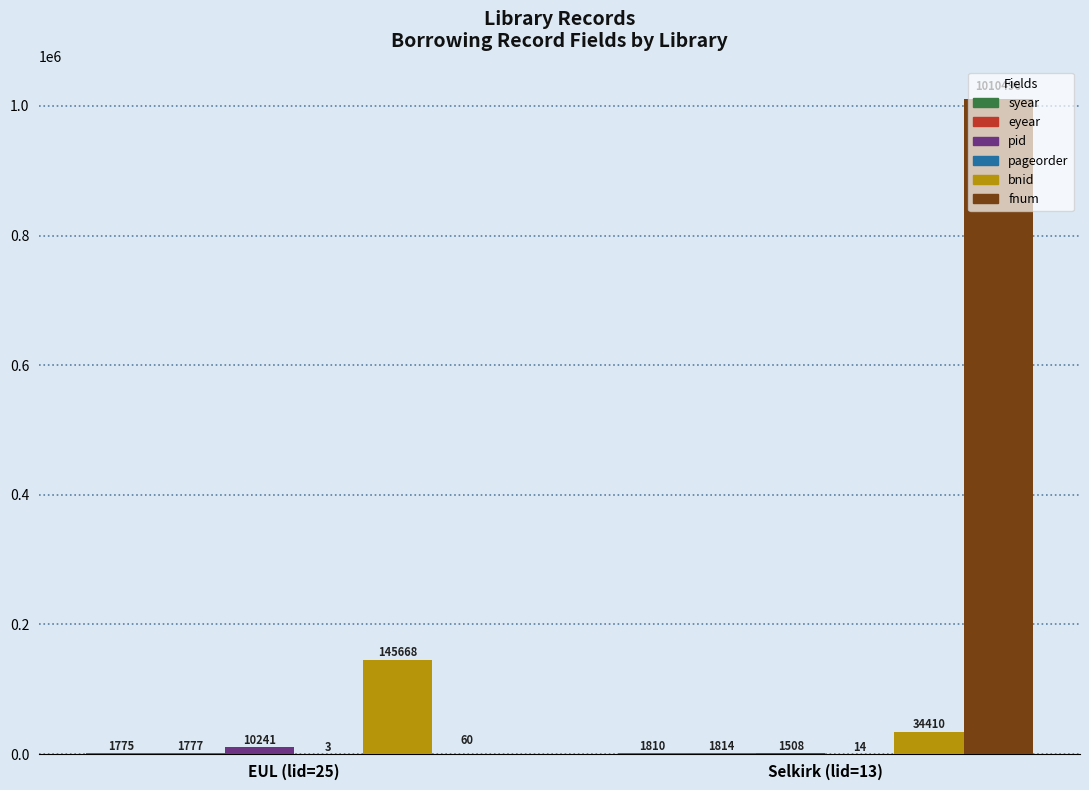

Which series changed the most between EUL (lid=25) and Selkirk (lid=13)?

fnum